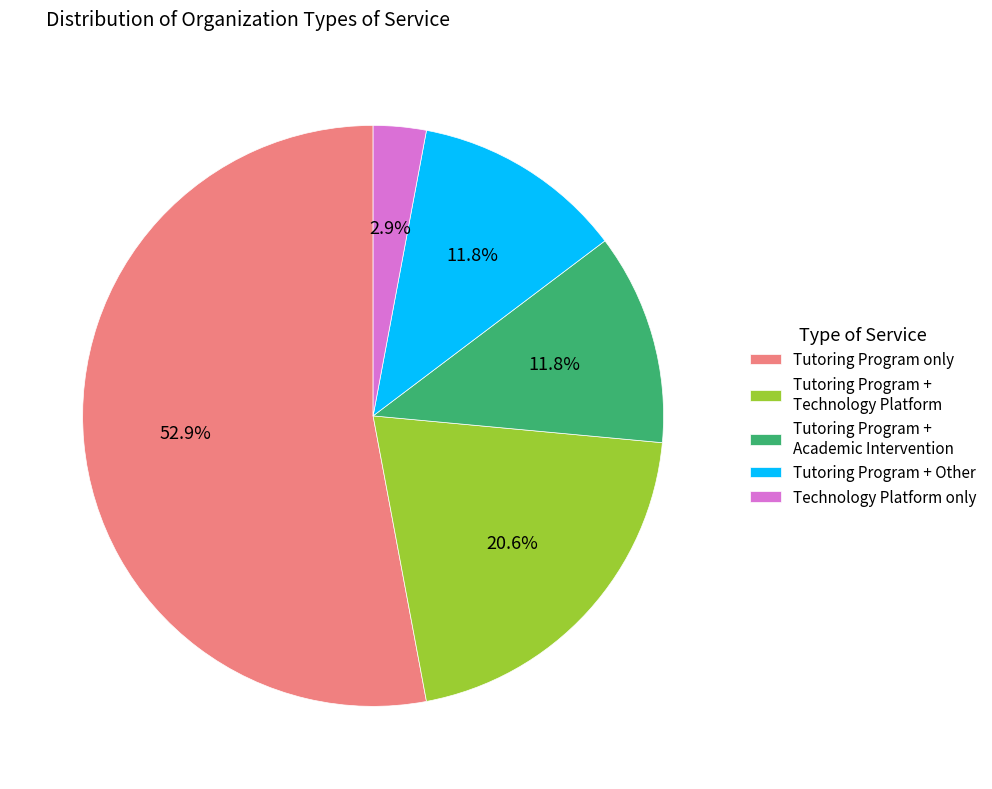

To the nearest percent, what is the combined percentage of Tutoring Program + Other and Tutoring Program + Technology Platform?

32%